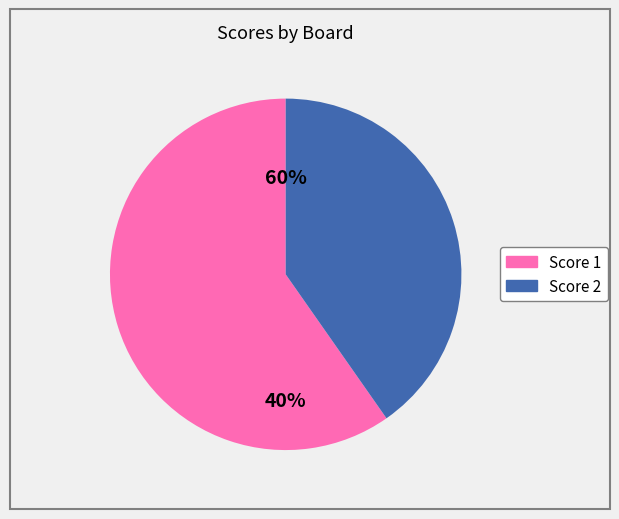

Which series has the largest range (max minus min)?

Score 1